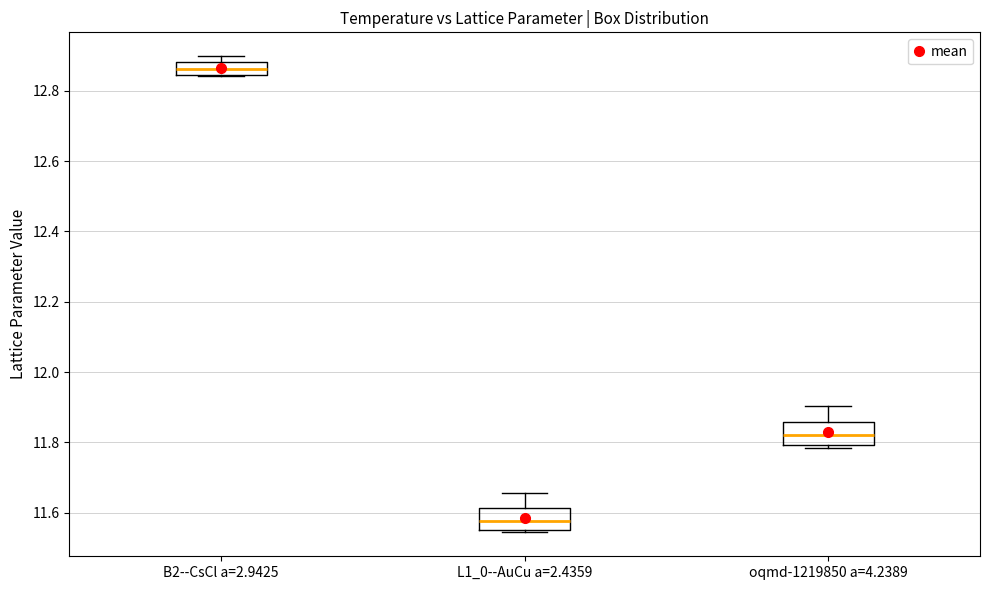

Which box's median line is the highest?

B2--CsCl a=2.9425